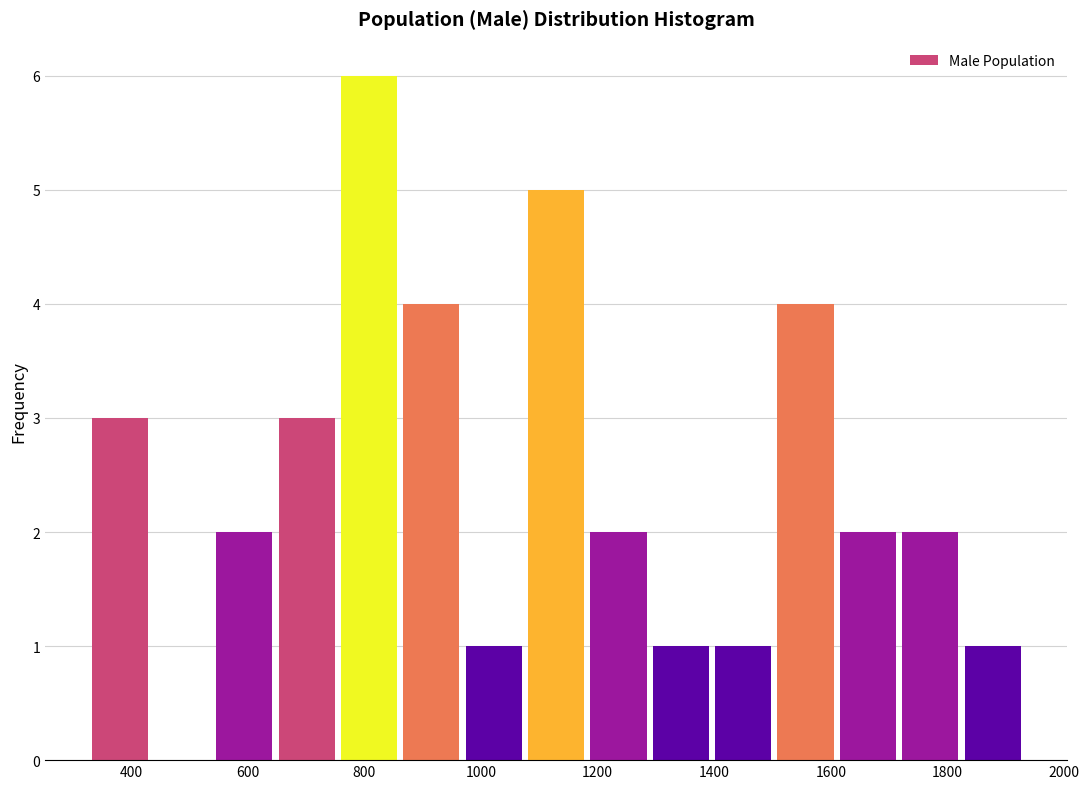

Reading left to right, transcribe this chart: for each bar, give the range it covers on the x-axis and its height. Neither the bar edges nor the heights are printed on the chart, so give them approximately, as read against the axes.

320 to 440: 3
440 to 540: 0
540 to 640: 2
640 to 760: 3
760 to 860: 6
860 to 960: 4
960 to 1080: 1
1080 to 1180: 5
1180 to 1280: 2
1280 to 1400: 1
1400 to 1500: 1
1500 to 1620: 4
1620 to 1720: 2
1720 to 1820: 2
1820 to 1940: 1